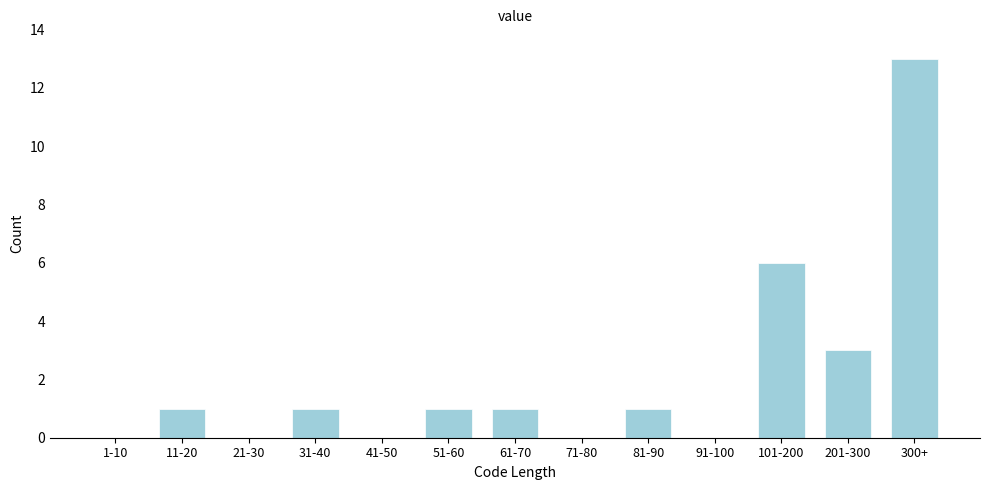

Reading right to left, extract all data points from this chart.

300+=13	201-300=3	101-200=6	91-100=0	81-90=1	71-80=0	61-70=1	51-60=1	41-50=0	31-40=1	21-30=0	11-20=1	1-10=0